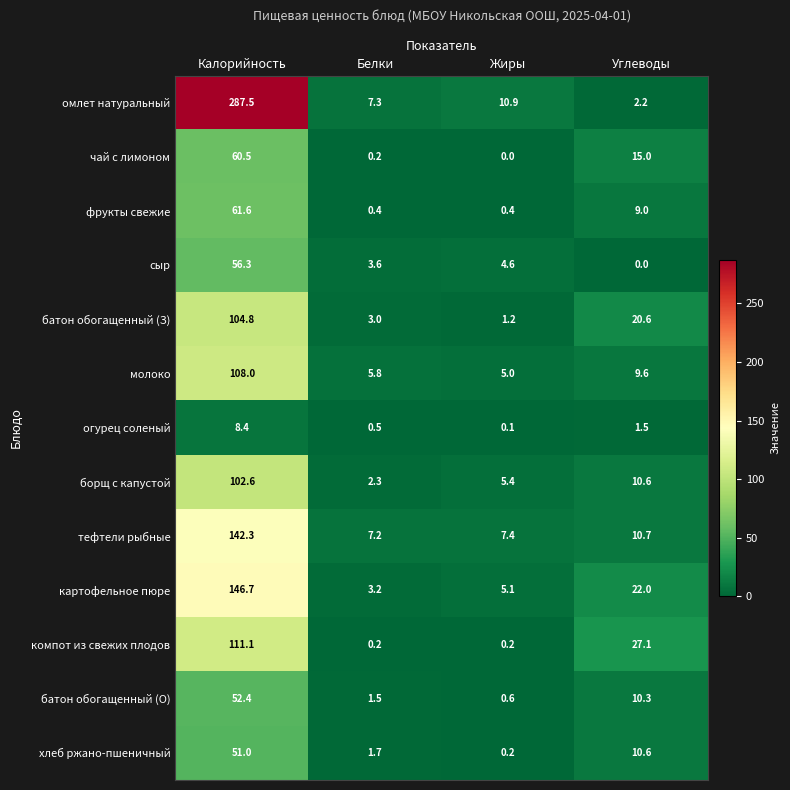

List the labels in order of сыр value, smallest first.

Углеводы, Белки, Жиры, Калорийность